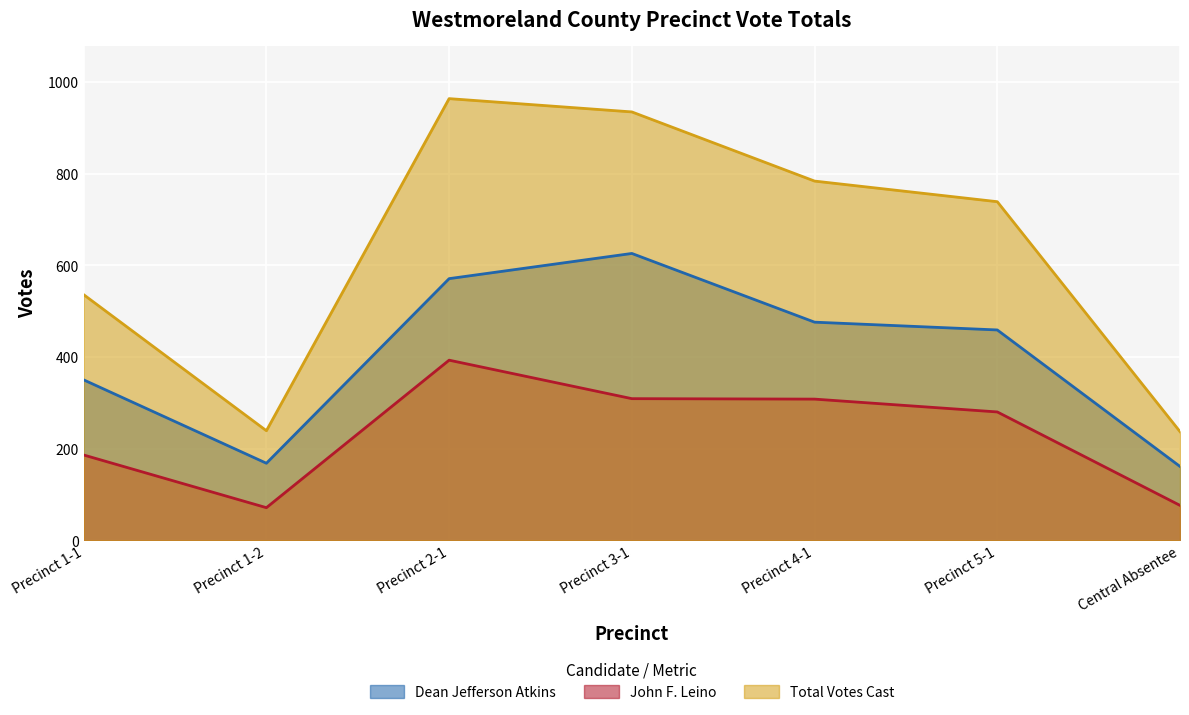

At how many categories does at least one series exceed 350?

5